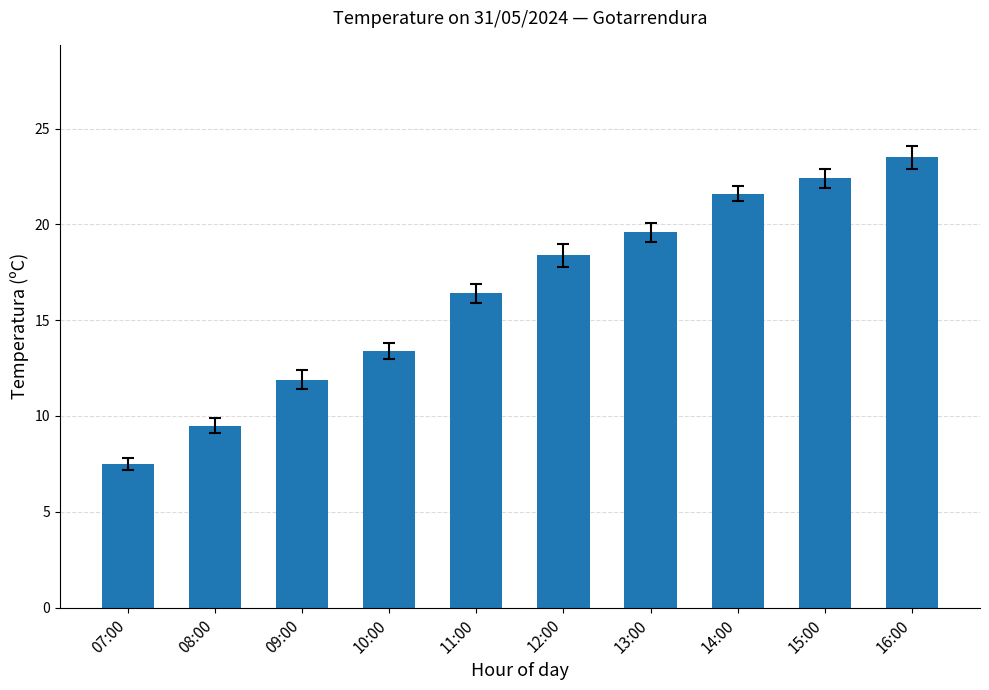

At which label does the data first exceed 18?

12:00